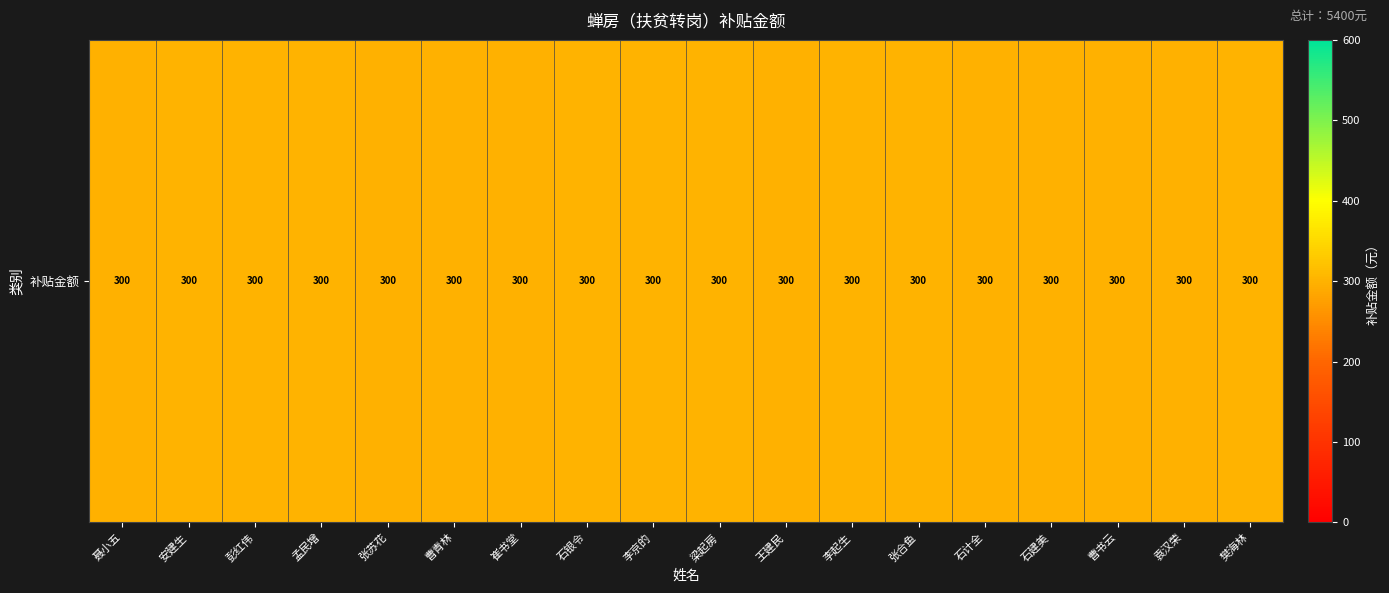

How many distinct data groups are displayed?

1